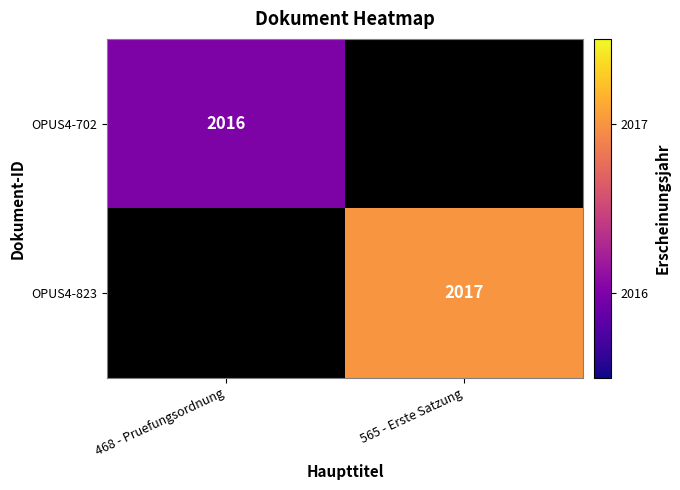

What is the maximum value shown in the chart?

2017.0